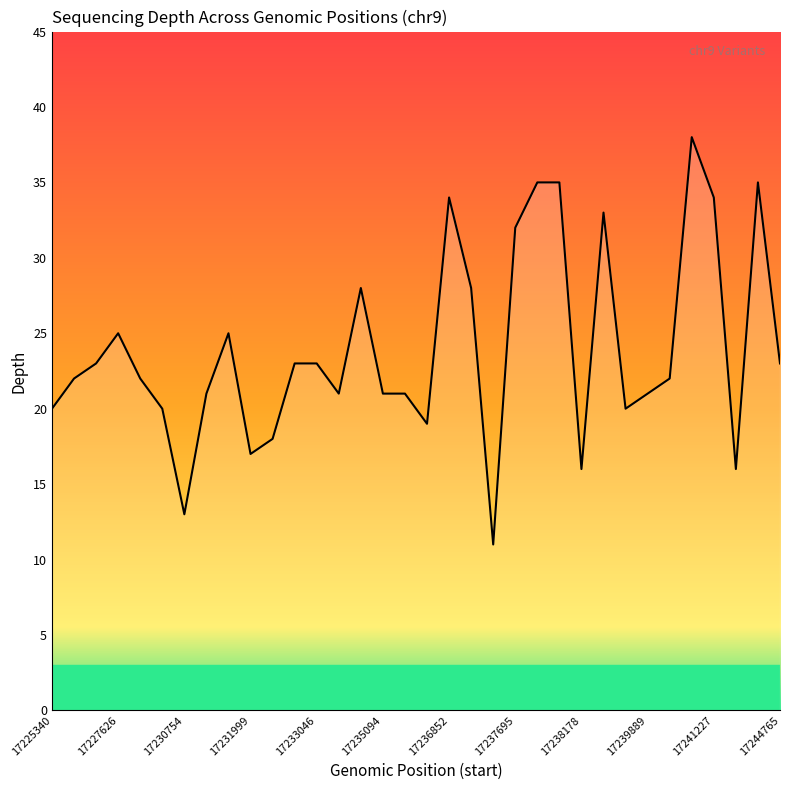

Reading left to right, extract all data points from this chart.

20	22	23	25	22	20	13	21	25	17	18	23	23	21	28	21	21	19	34	28	11	32	35	35	16	33	20	21	22	38	34	16	35	23